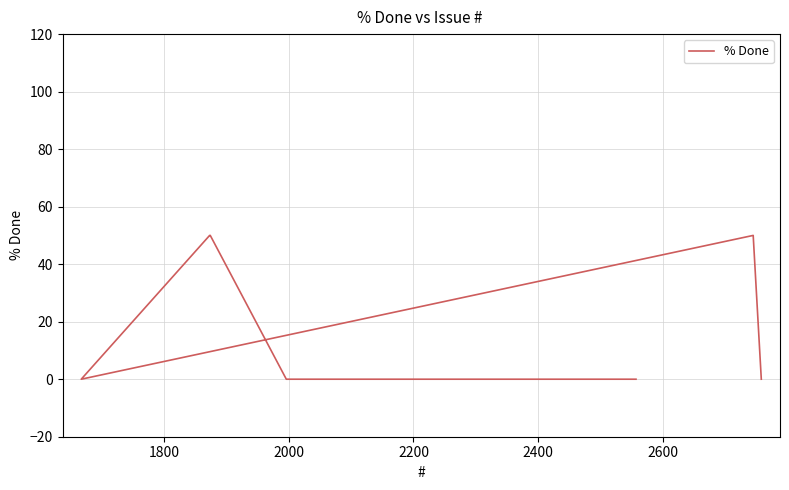

Between 2200 and 1800, which is larger?

2200